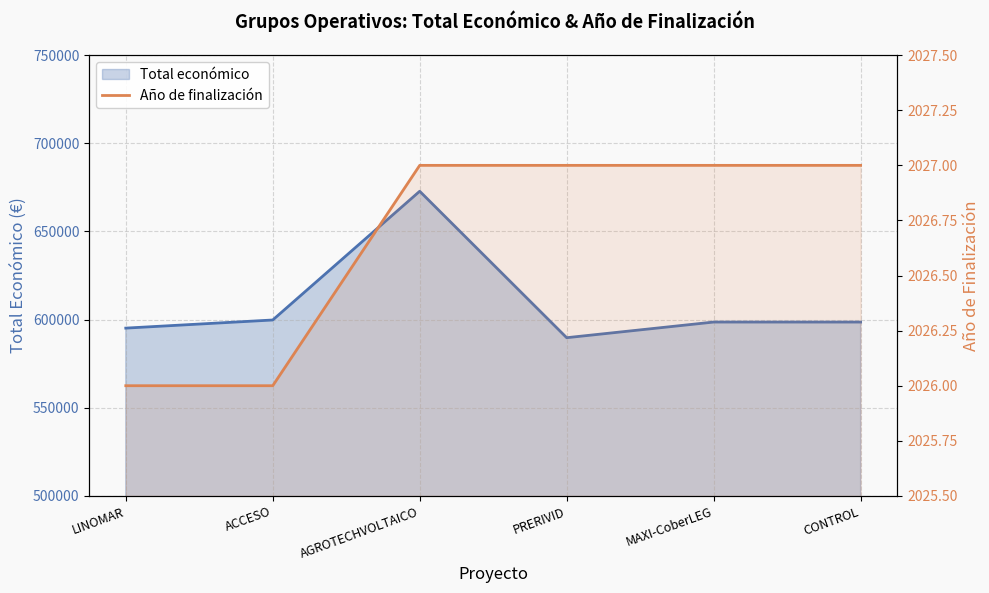

What value does the Año de finalización series have at CONTROL?

2027